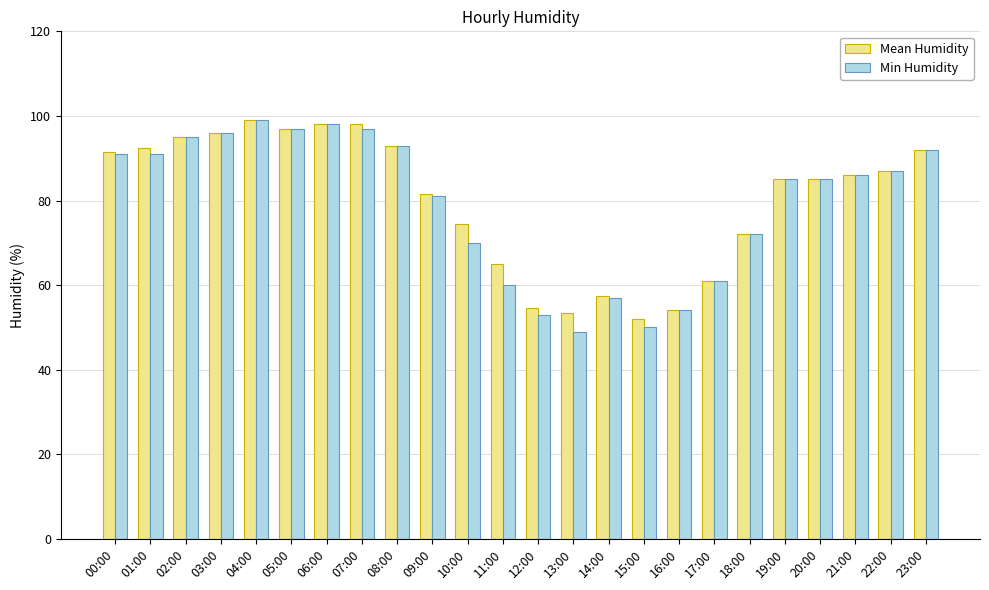

What position from the left is 04:00?

5